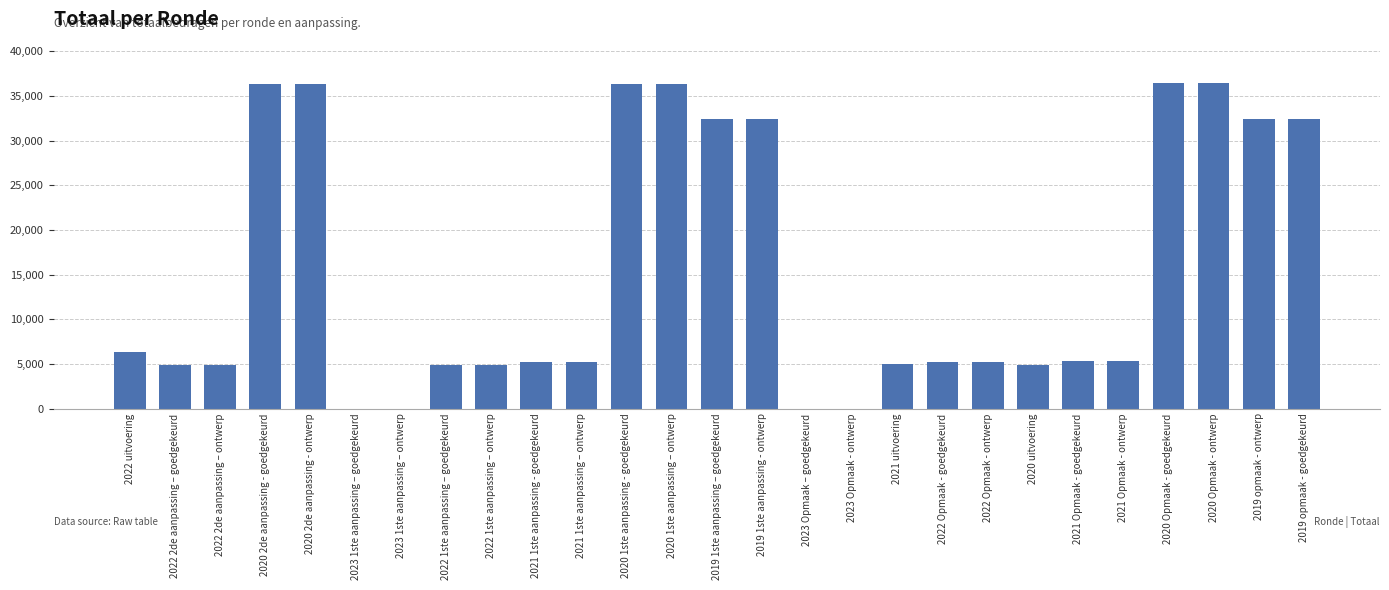

What is the ratio of the value at 2020 uitvoering to the value at 2021 1ste aanpassing – ontwerp?

0.9